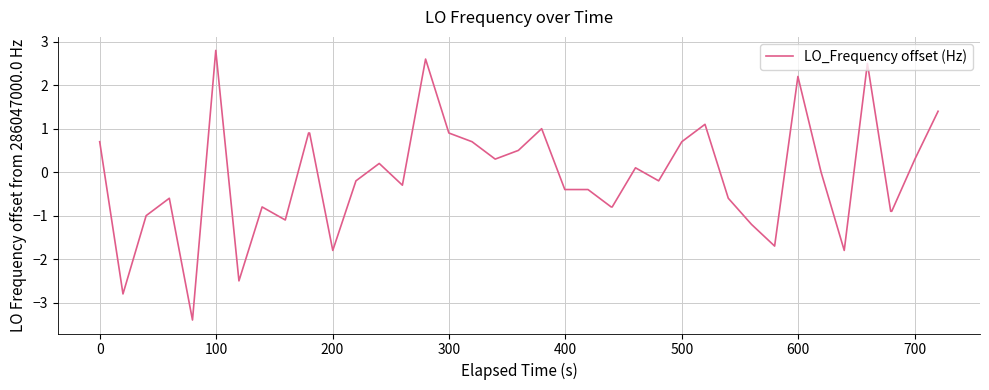

What is the smallest value displayed?

-3.4